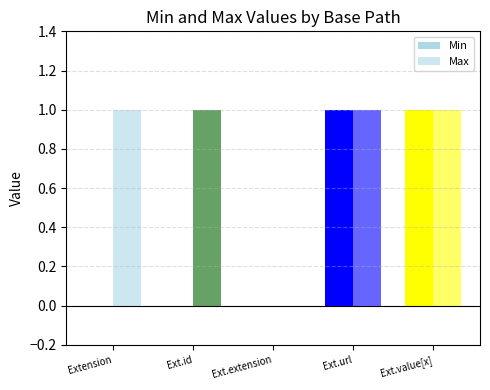

How many groups of bars are there?

5